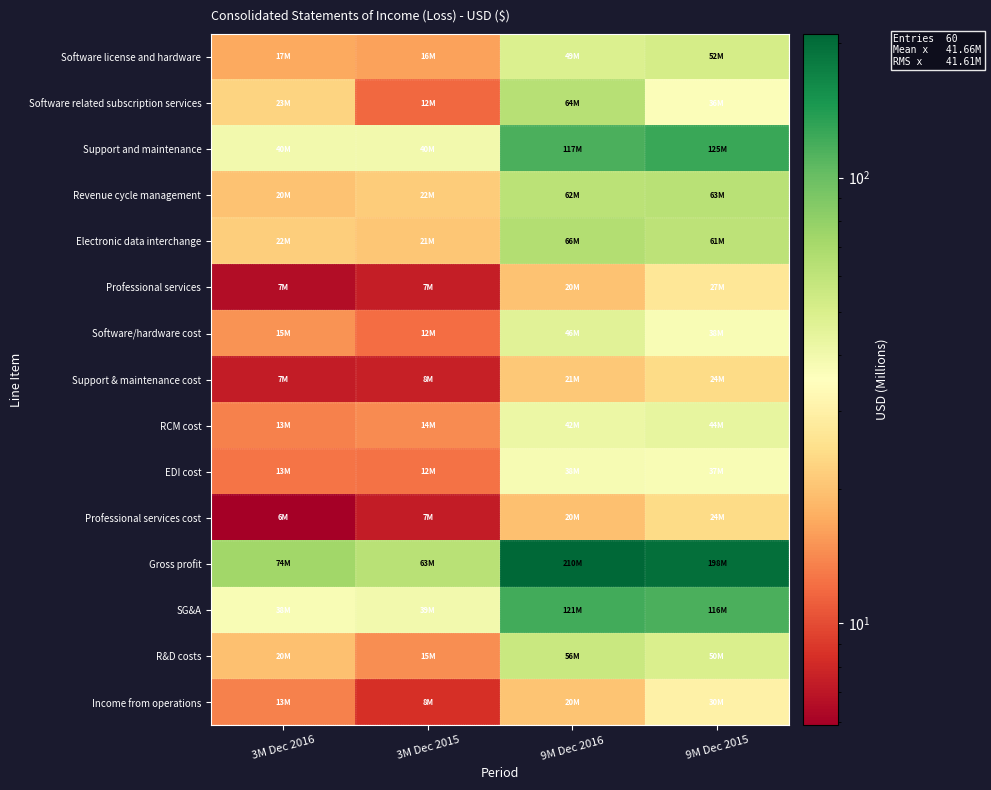

Reading left to right, extract all data points from this chart.

Software license and hardware: 3M Dec 2016=17.0	3M Dec 2015=16.1	9M Dec 2016=49.0	9M Dec 2015=52.0
Software related subscription services: 3M Dec 2016=22.5	3M Dec 2015=11.7	9M Dec 2016=63.9	9M Dec 2015=36.4
Support and maintenance: 3M Dec 2016=39.9	3M Dec 2015=39.5	9M Dec 2016=116.9	9M Dec 2015=125.4
Revenue cycle management: 3M Dec 2016=20.0	3M Dec 2015=21.6	9M Dec 2016=62.0	9M Dec 2015=62.6
Electronic data interchange: 3M Dec 2016=21.8	3M Dec 2015=20.6	9M Dec 2016=65.5	9M Dec 2015=61.4
Professional services: 3M Dec 2016=6.6	3M Dec 2015=7.4	9M Dec 2016=19.9	9M Dec 2015=26.7
Software/hardware cost: 3M Dec 2016=15.0	3M Dec 2015=12.1	9M Dec 2016=46.3	9M Dec 2015=37.6
Support & maintenance cost: 3M Dec 2016=7.3	3M Dec 2015=7.5	9M Dec 2016=20.9	9M Dec 2015=23.9
RCM cost: 3M Dec 2016=13.5	3M Dec 2015=14.4	9M Dec 2016=42.1	9M Dec 2015=43.6
EDI cost: 3M Dec 2016=12.7	3M Dec 2015=12.4	9M Dec 2016=38.2	9M Dec 2015=37.3
Professional services cost: 3M Dec 2016=5.9	3M Dec 2015=7.4	9M Dec 2016=19.6	9M Dec 2015=24.0
Gross profit: 3M Dec 2016=73.5	3M Dec 2015=63.2	9M Dec 2016=210.1	9M Dec 2015=198.2
SG&A: 3M Dec 2016=37.5	3M Dec 2015=39.4	9M Dec 2016=120.9	9M Dec 2015=116.0
R&D costs: 3M Dec 2016=19.7	3M Dec 2015=14.5	9M Dec 2016=56.2	9M Dec 2015=49.6
Income from operations: 3M Dec 2016=13.5	3M Dec 2015=8.4	9M Dec 2016=20.4	9M Dec 2015=30.0